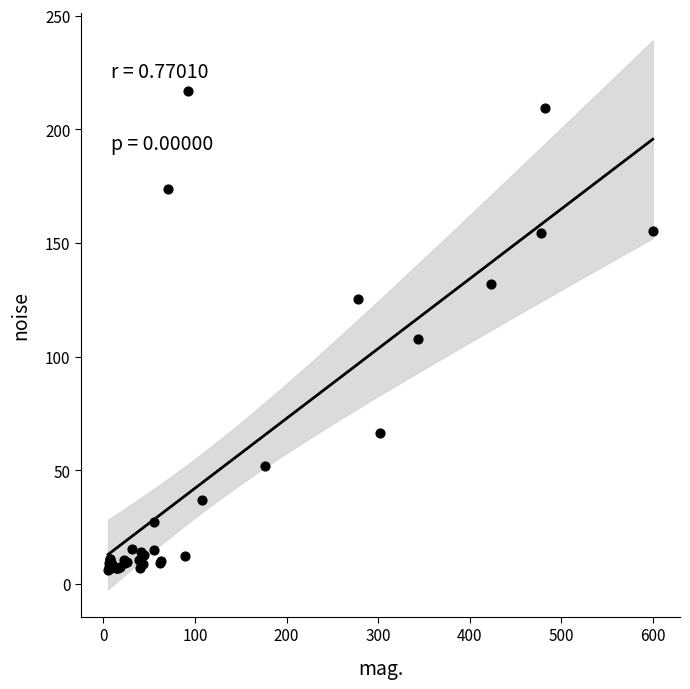

What Y value in the scatter plot is closest to 111?

107.8